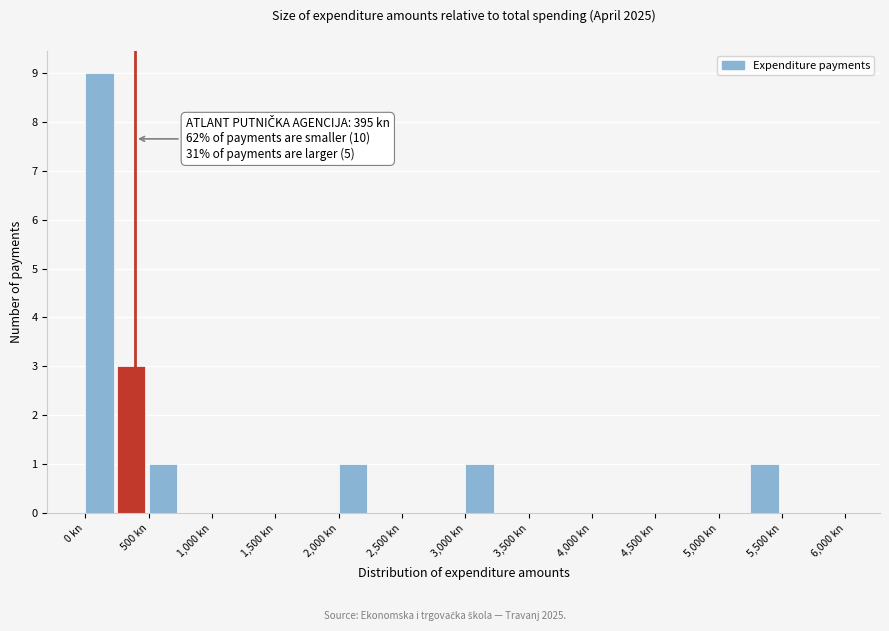

Over which range of the x-axis is the bar tallest?

0 to 250